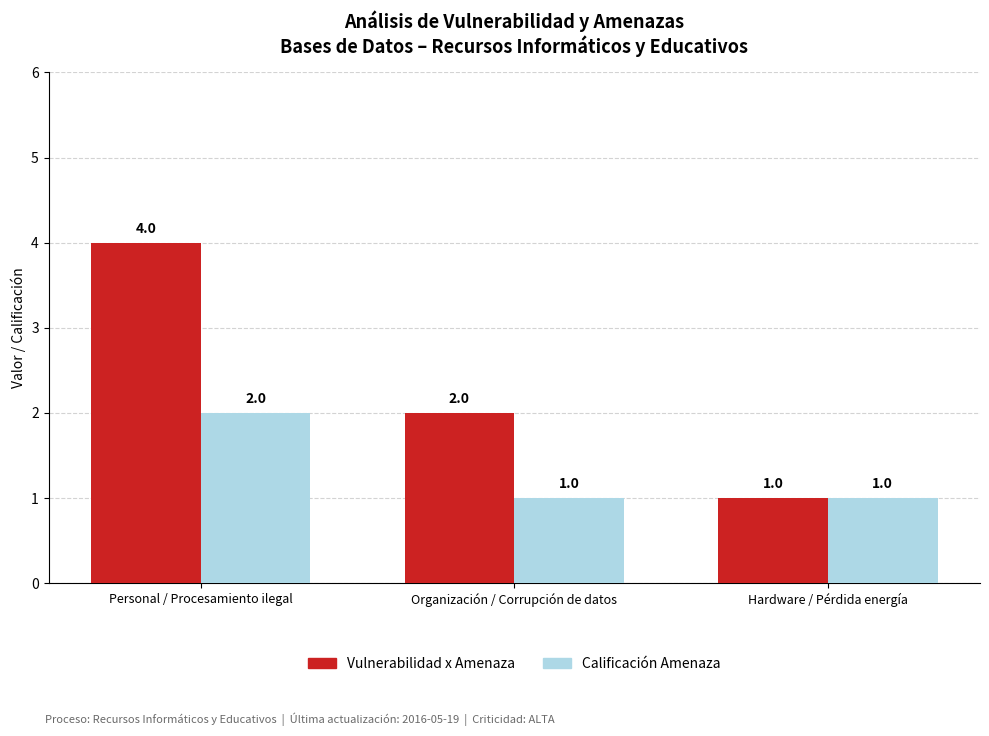

What position from the right is Organización / Corrupción de datos?

2